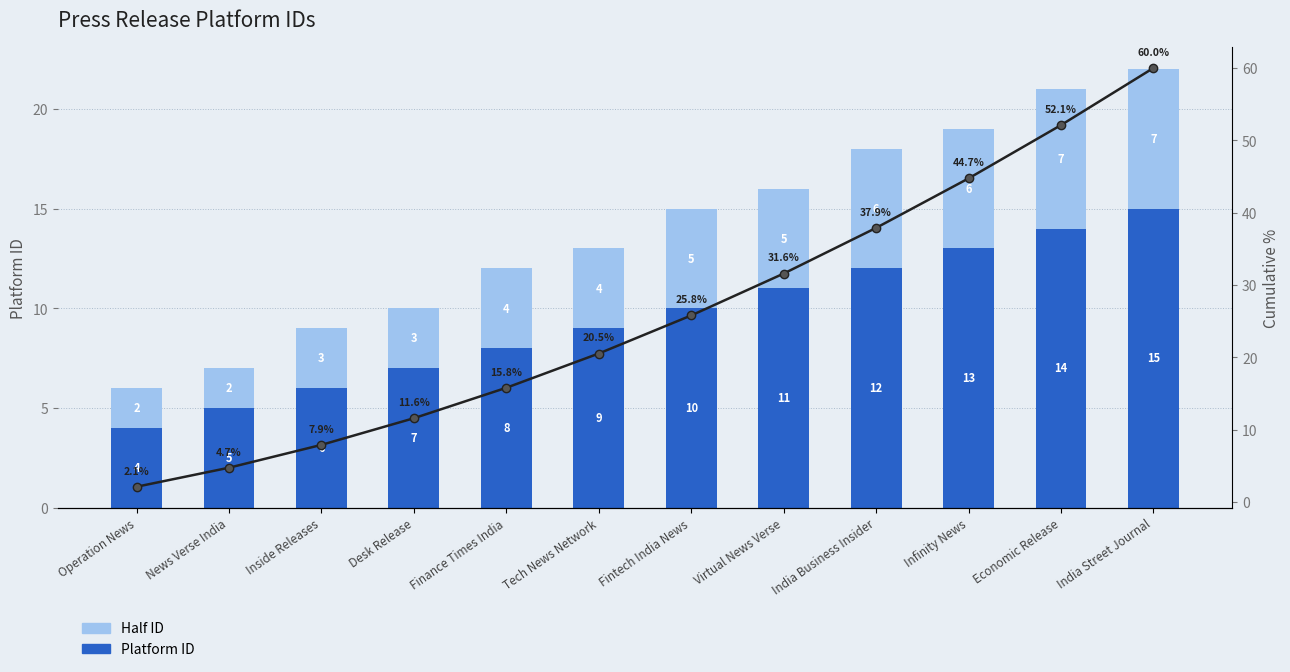

What is the difference between the Cumulative % values at Economic Release and News Verse India?

47.4